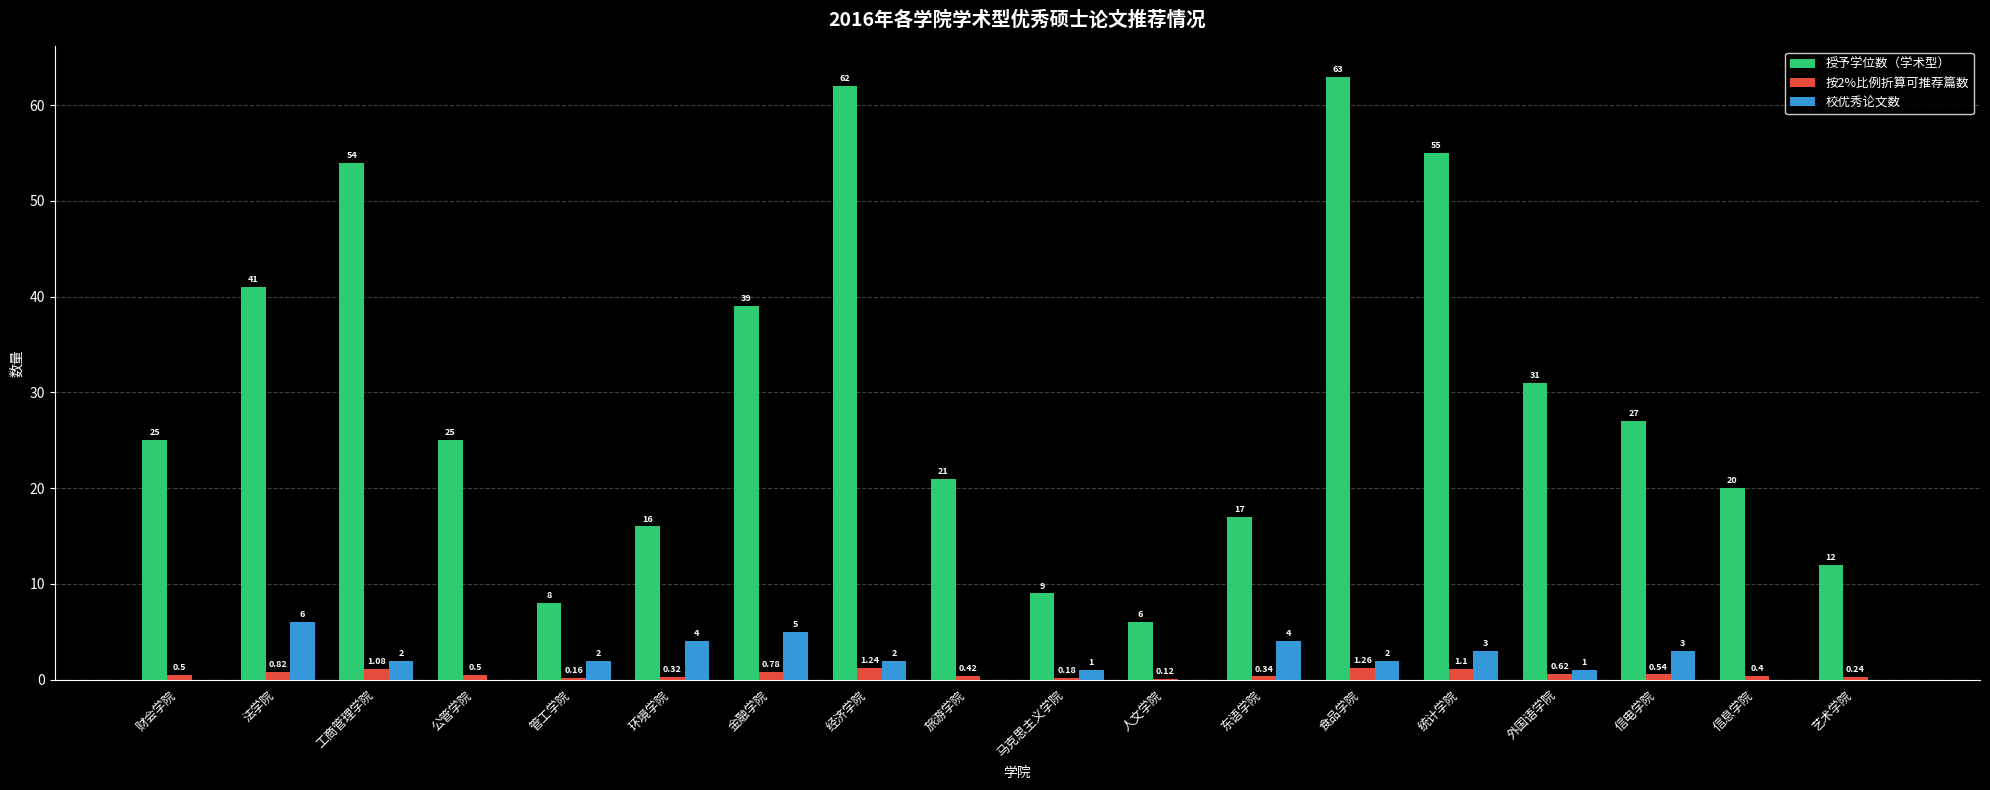

What is the sum of all 授予学位数（学术型） values?

531.0